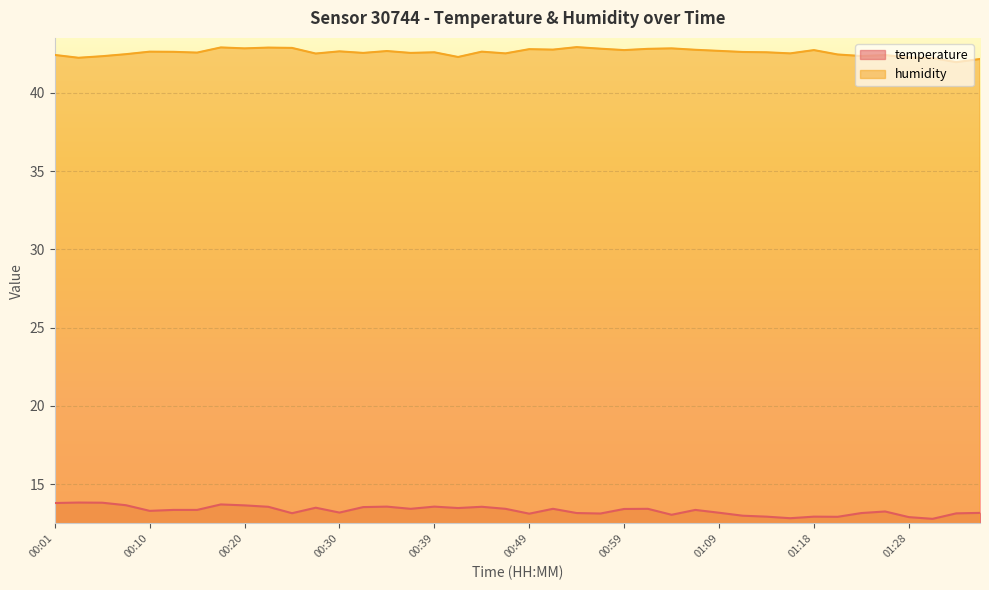

What is the sum of all temperature values?

532.8